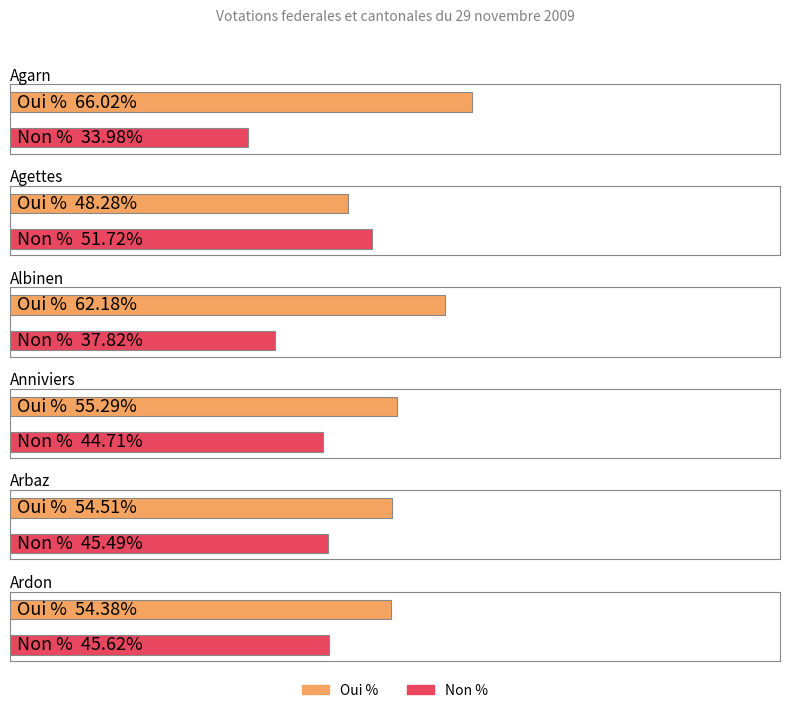

At which label is Non % closest to 42?

Anniviers